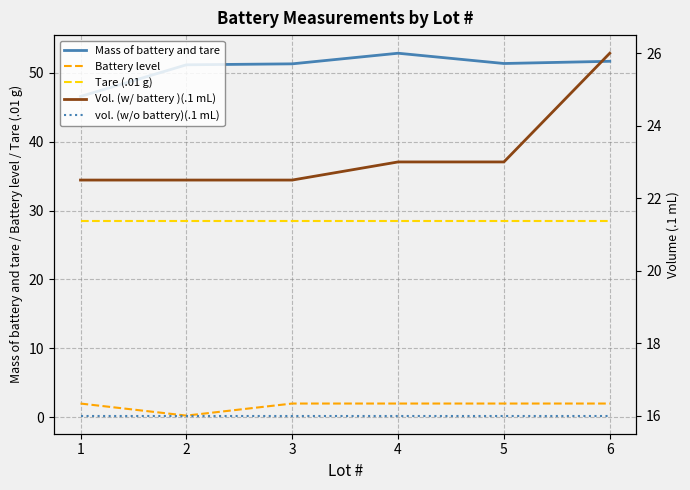

How many distinct data groups are displayed?

5